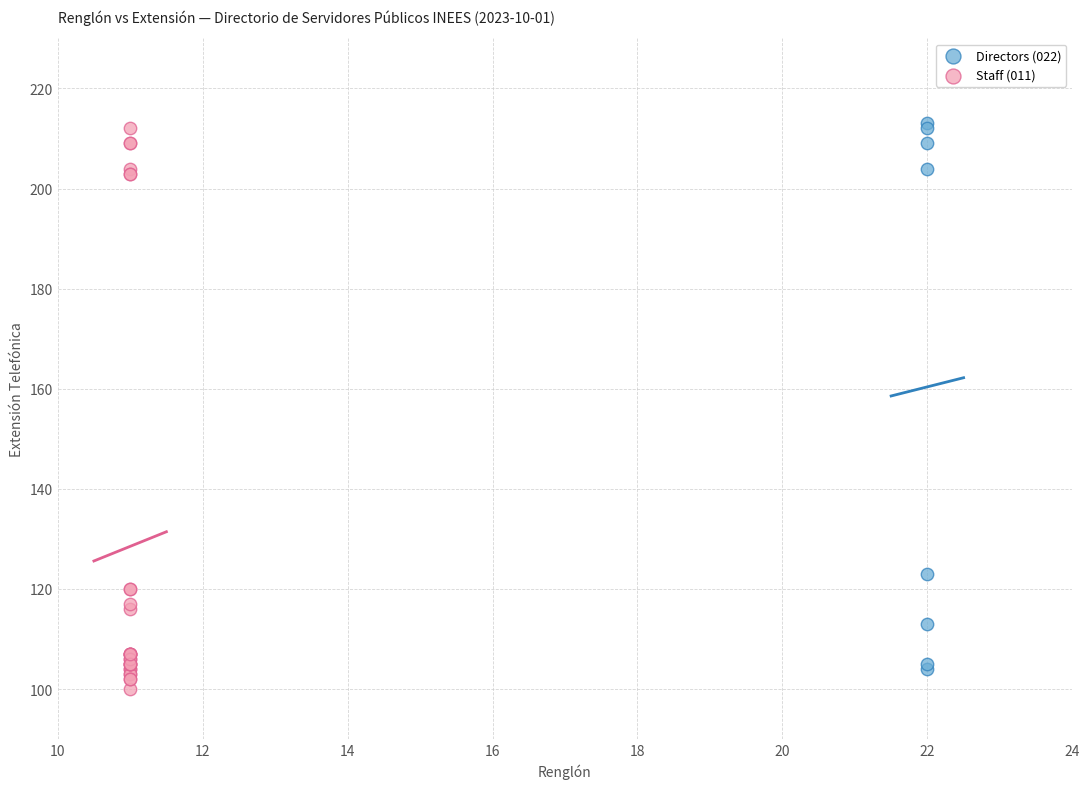

What are all the series names shown in the legend?

Directors (022), Staff (011)